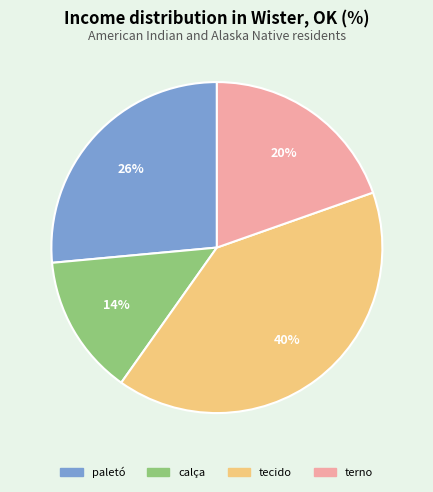

What is the ratio of the value at calça to the value at paletó?

0.5